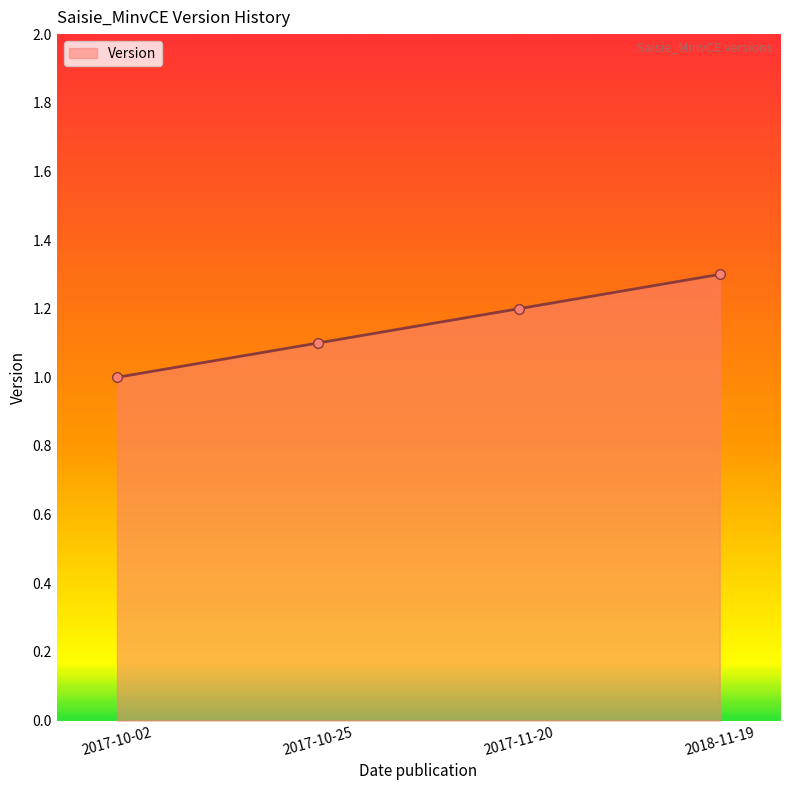

What is the difference between the maximum and minimum values?

0.3